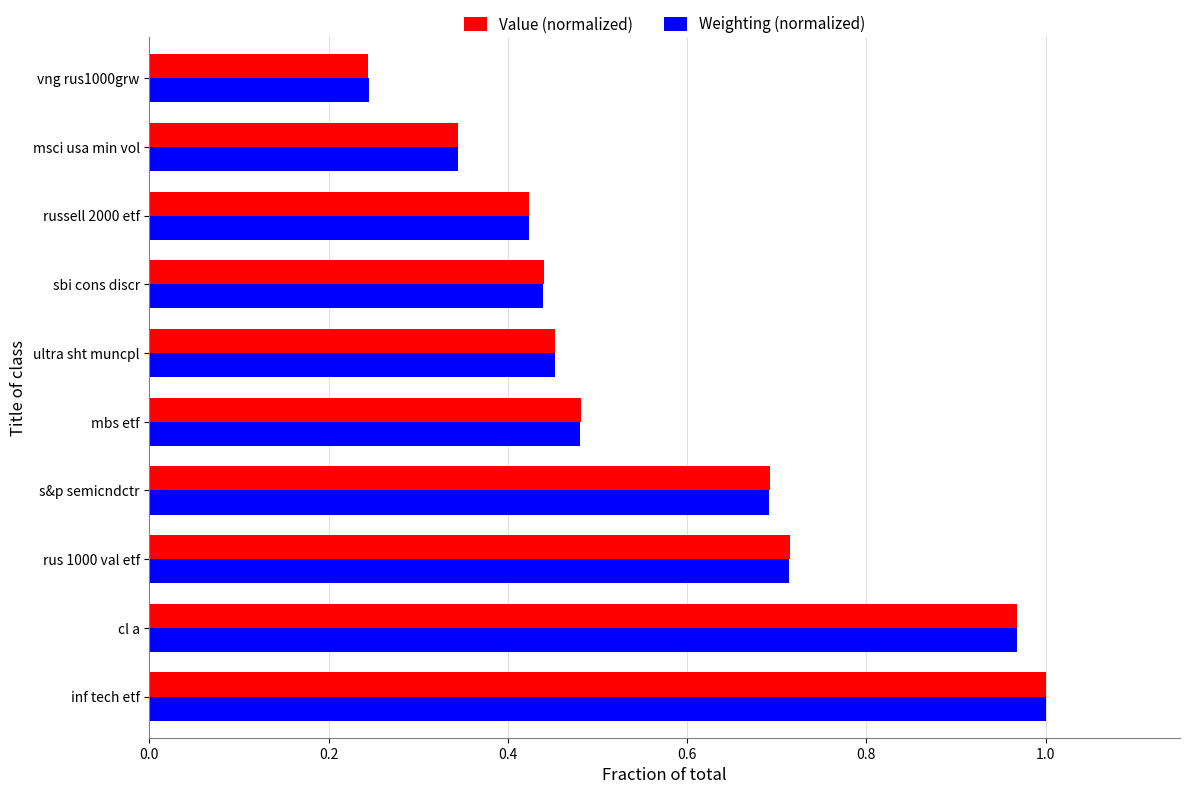

Is the value of Value (normalized) at cl a greater than the value of Weighting (normalized) at ultra sht muncpl?

Yes